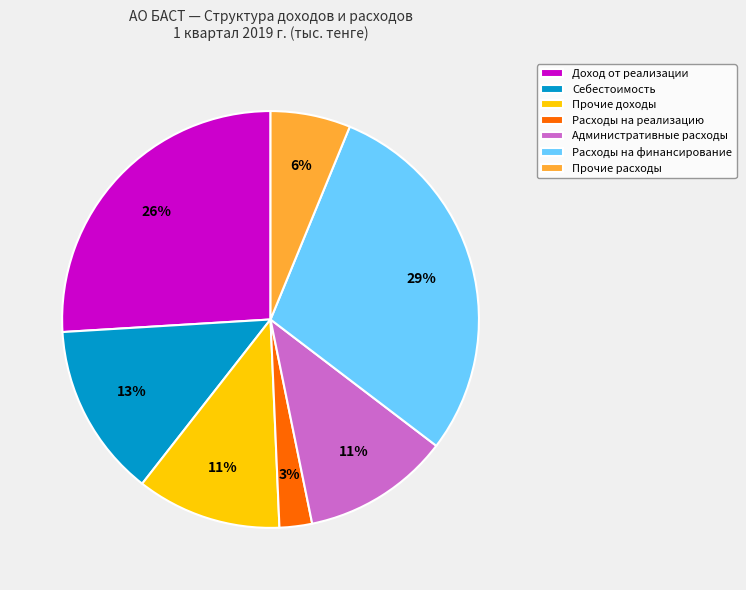

Which slice is the largest?

Расходы на финансирование